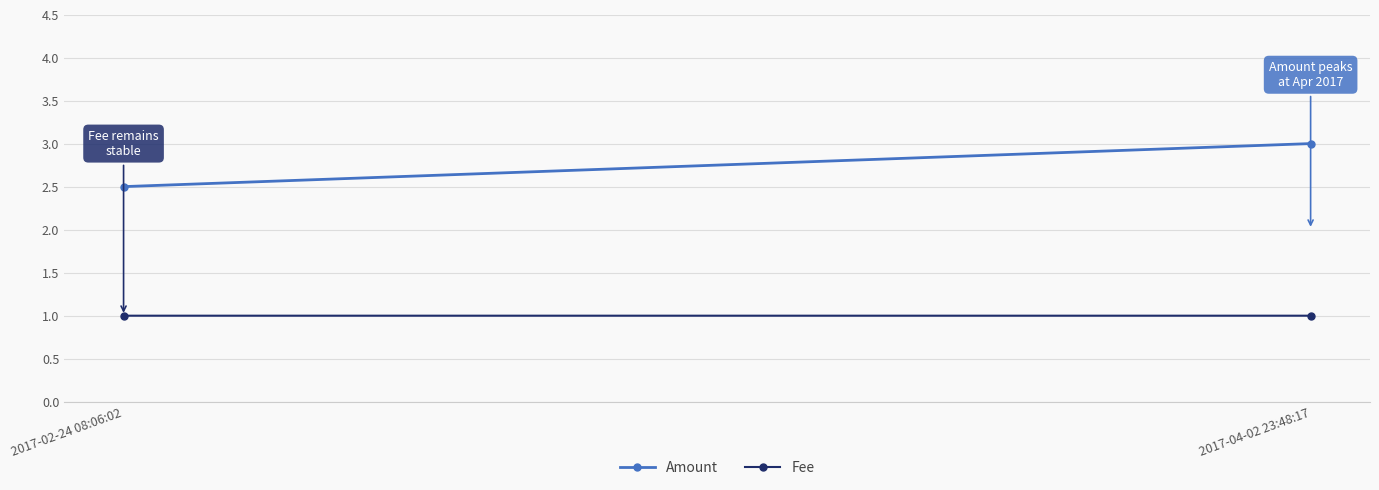

The value of Fee at 2017-02-24 08:06:02 is 1.0. True or false?

True